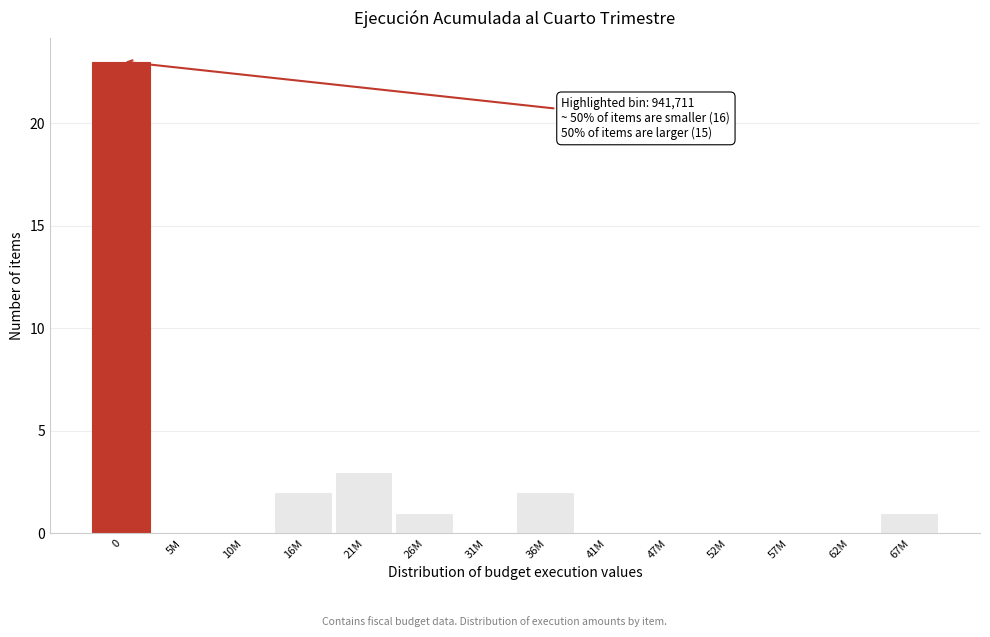

Reading left to right, list all the values displayed in this chart.

0=23	5M=0	10M=0	16M=2	21M=3	26M=1	31M=0	36M=2	41M=0	47M=0	52M=0	57M=0	62M=0	67M=1